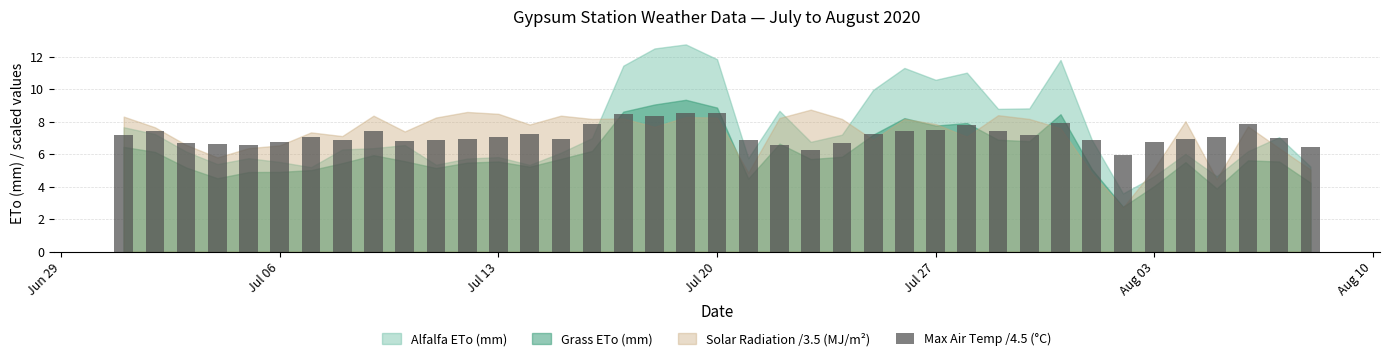

What is the minimum value shown in the chart?

6.0